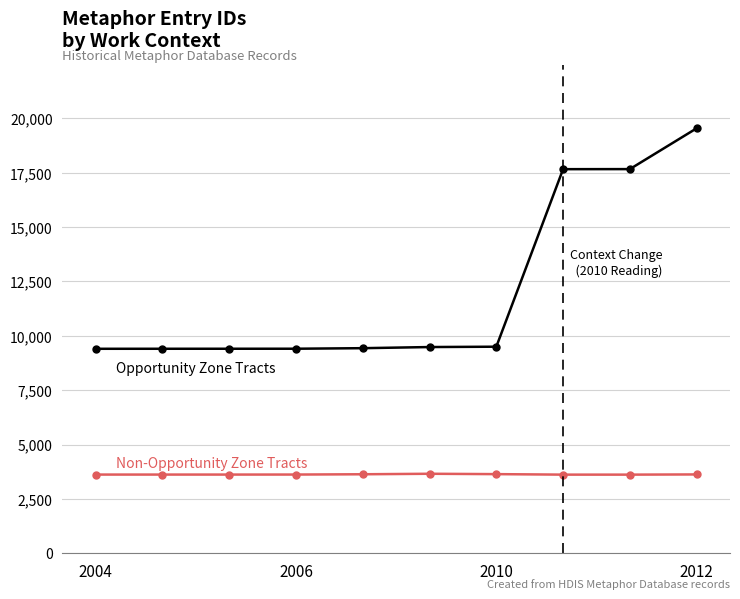

What is the smallest value displayed?

3617